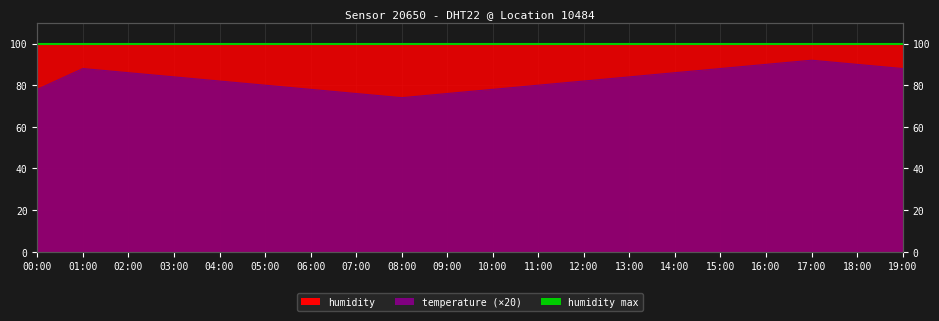

Is it true that the value at 14:00 is 143?

False